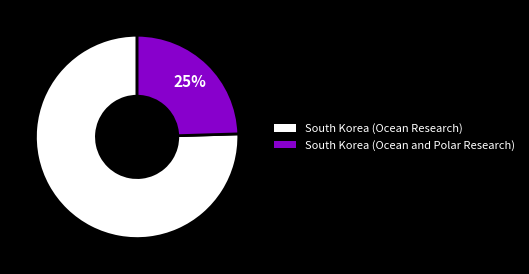

How many slices are in this pie chart?

2